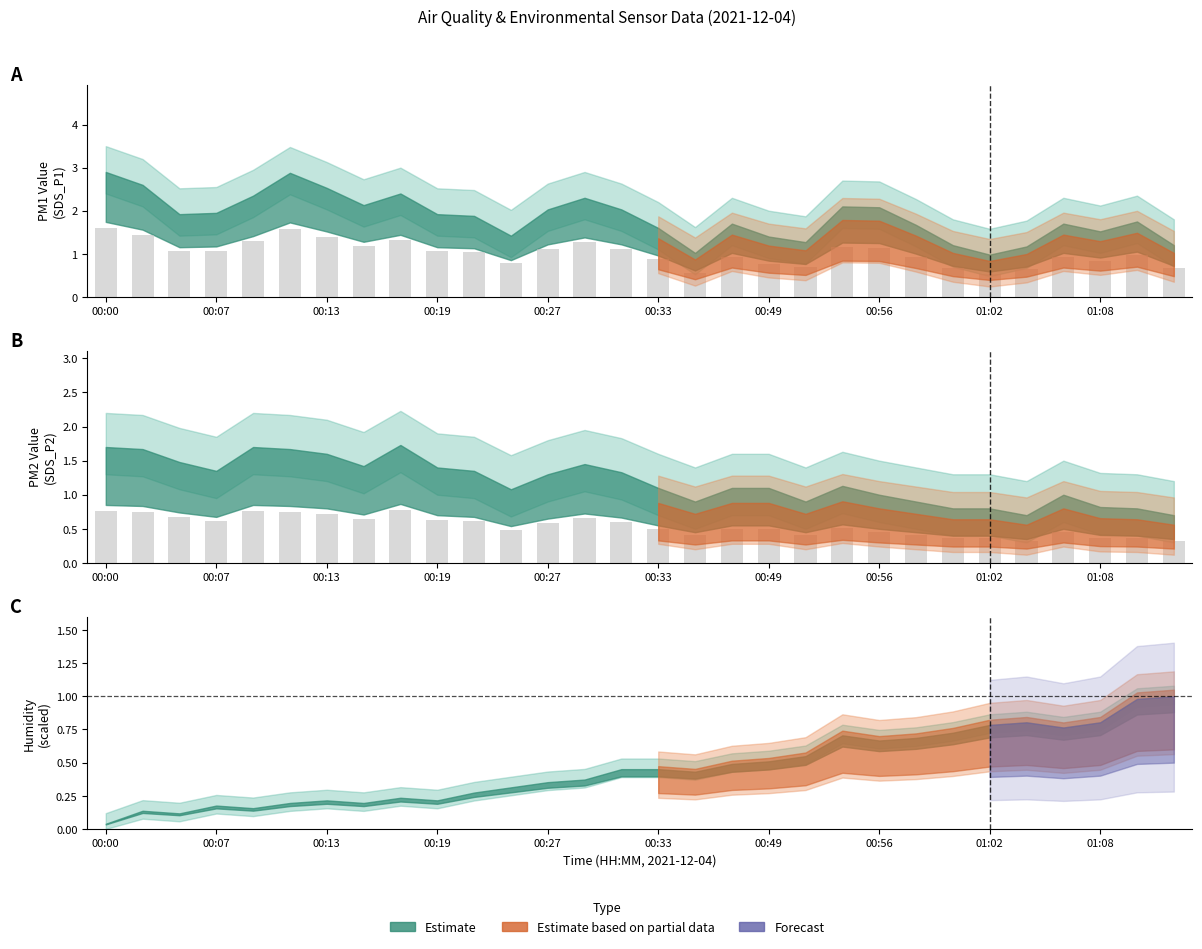

What is the average value of the SDS_P2 series?

0.5